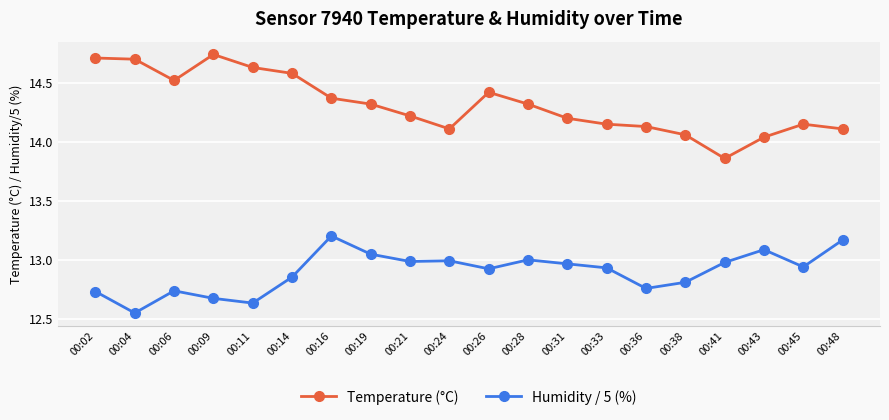

Is the value of Temperature (°C) at 00:45 greater than the value of Humidity / 5 (%) at 00:02?

Yes